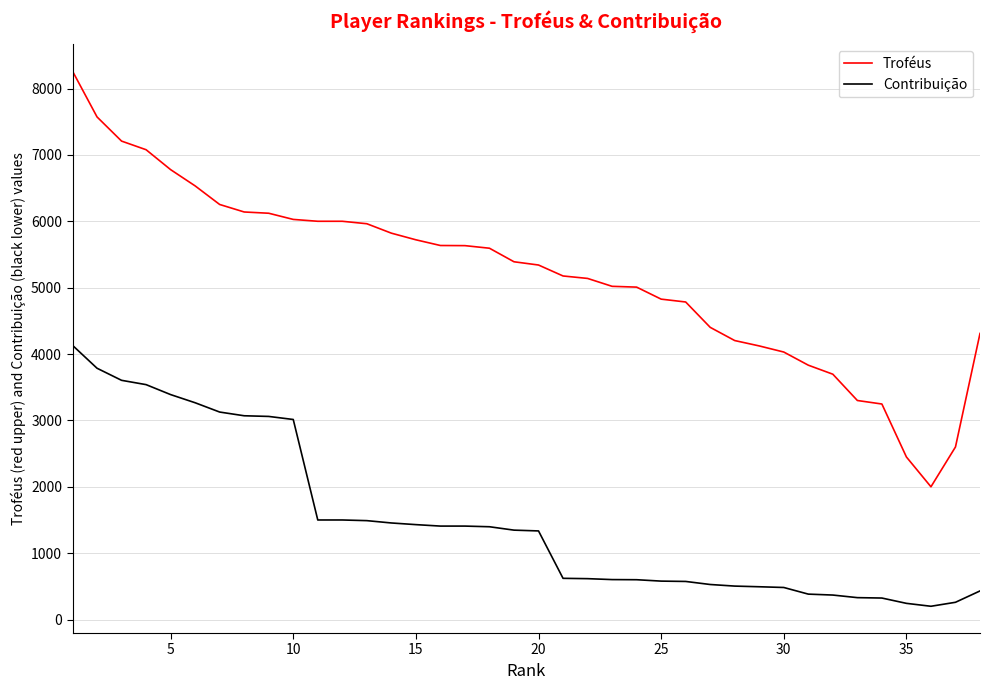

List the series in order of their overall mean, lowest first.

Contribuição, Troféus